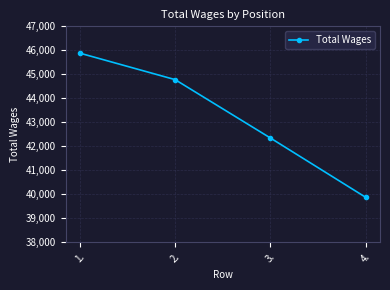

The value at 2. is 44774. True or false?

True